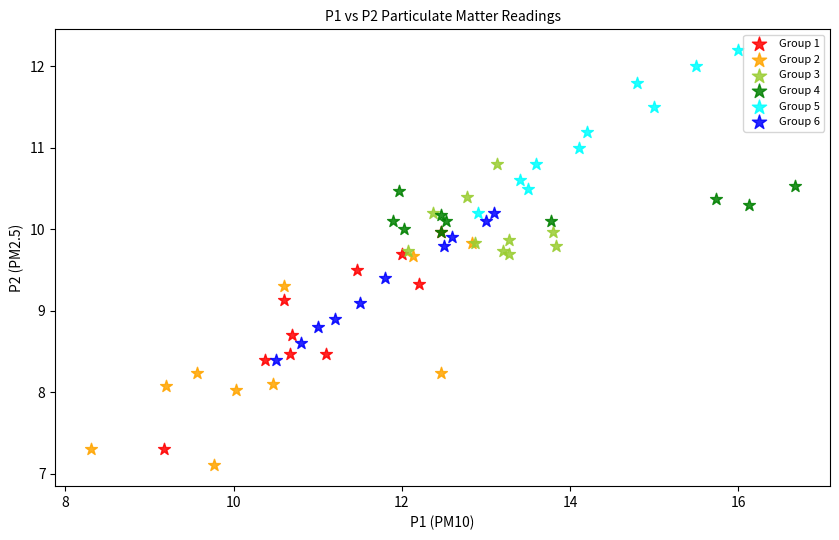

Which series contains the highest Y value?

Group 5